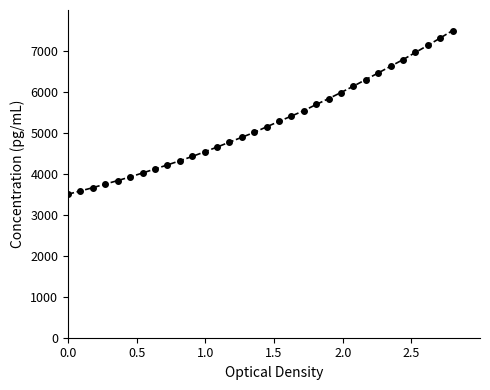

What is the value of the 3rd point from the left?

3662.9